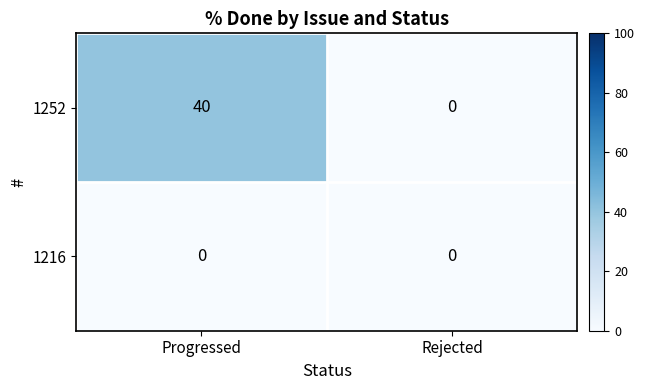

Which category has the highest value across all series?

Progressed